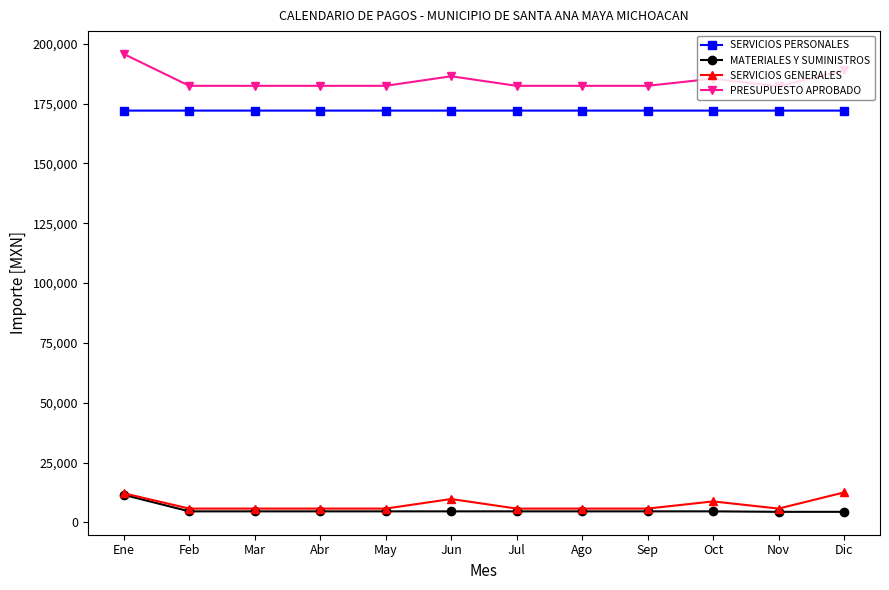

Is it true that SERVICIOS PERSONALES equals 172086.0 at Dic?

True